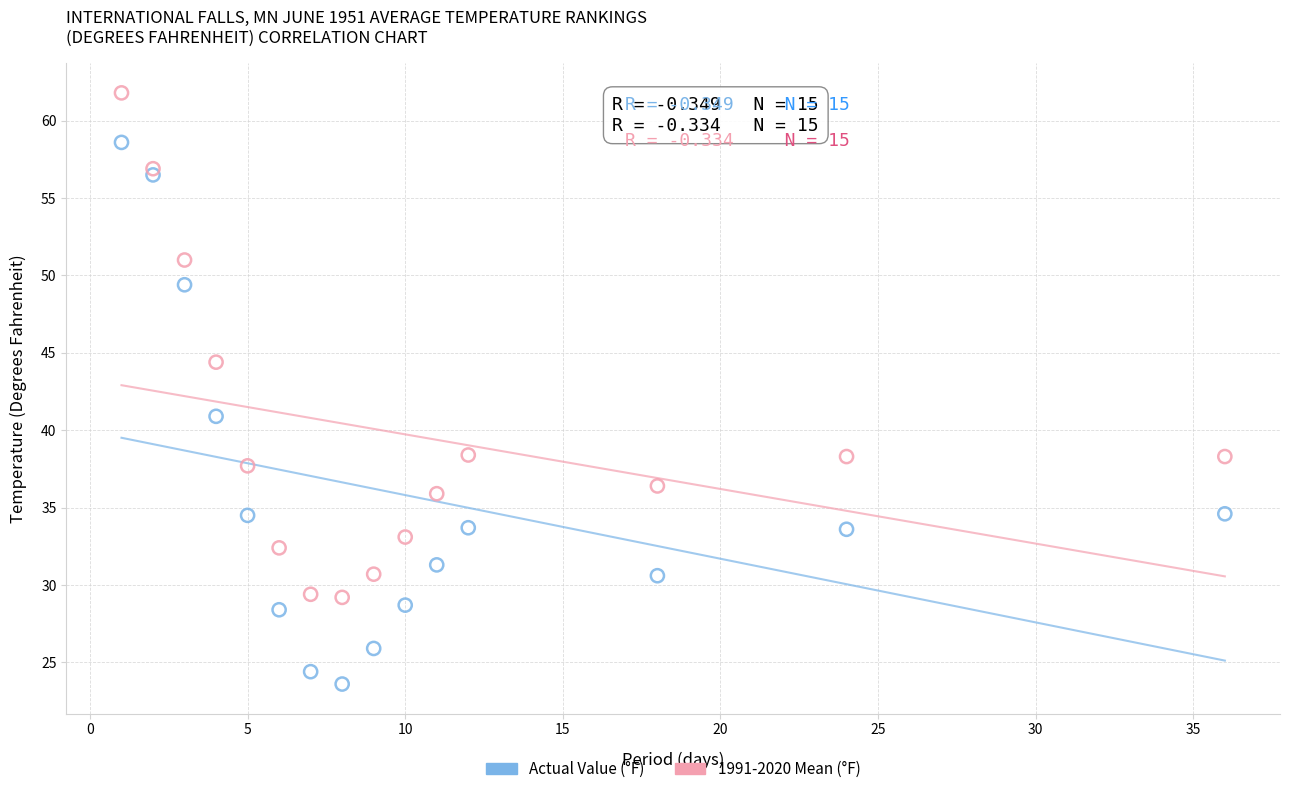

What are all the series names shown in the legend?

Actual Value (°F), 1991-2020 Mean (°F)